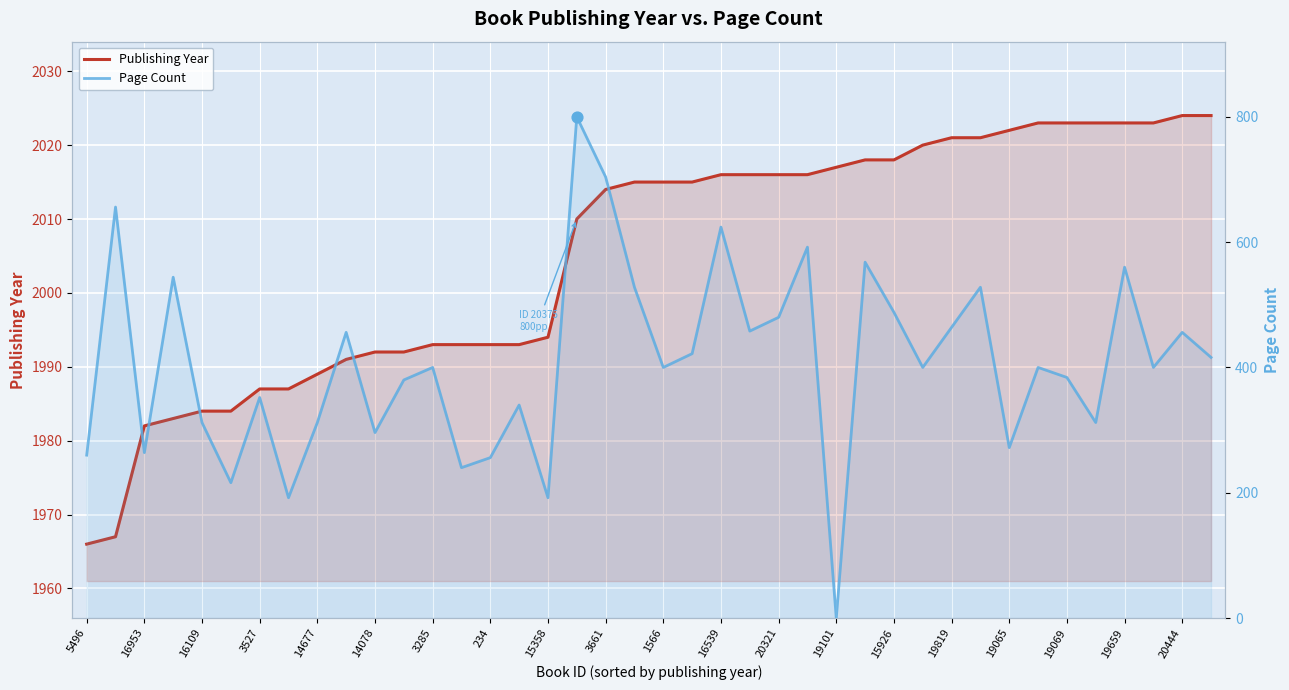

Which series has the largest Y range (max minus min)?

Page Count